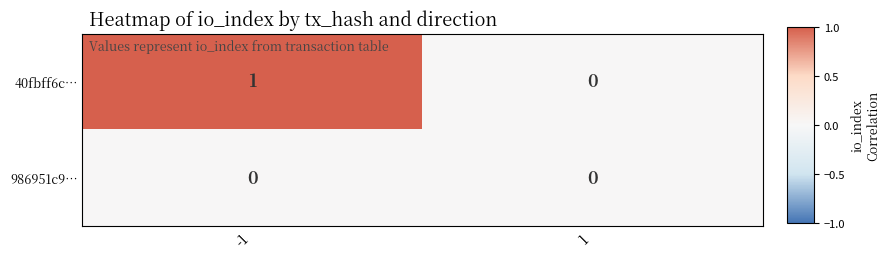

Rank the categories by 40fbff6c… value from lowest to highest.

1, -1